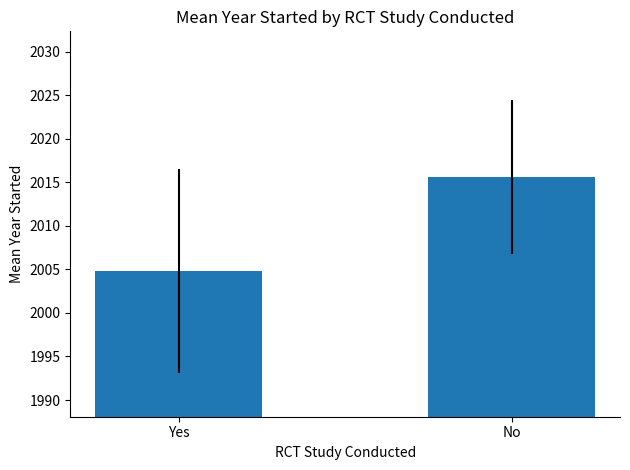

What is the sum of the values at Yes and No?

4020.4